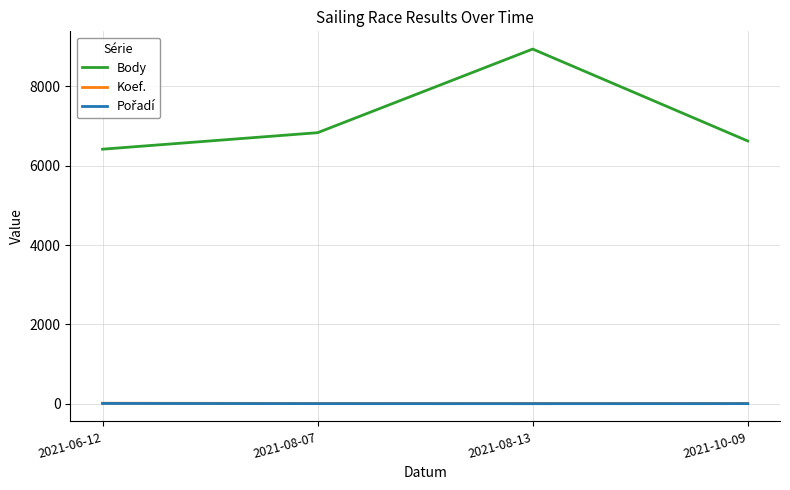

Which series has the widest spread of values?

Body